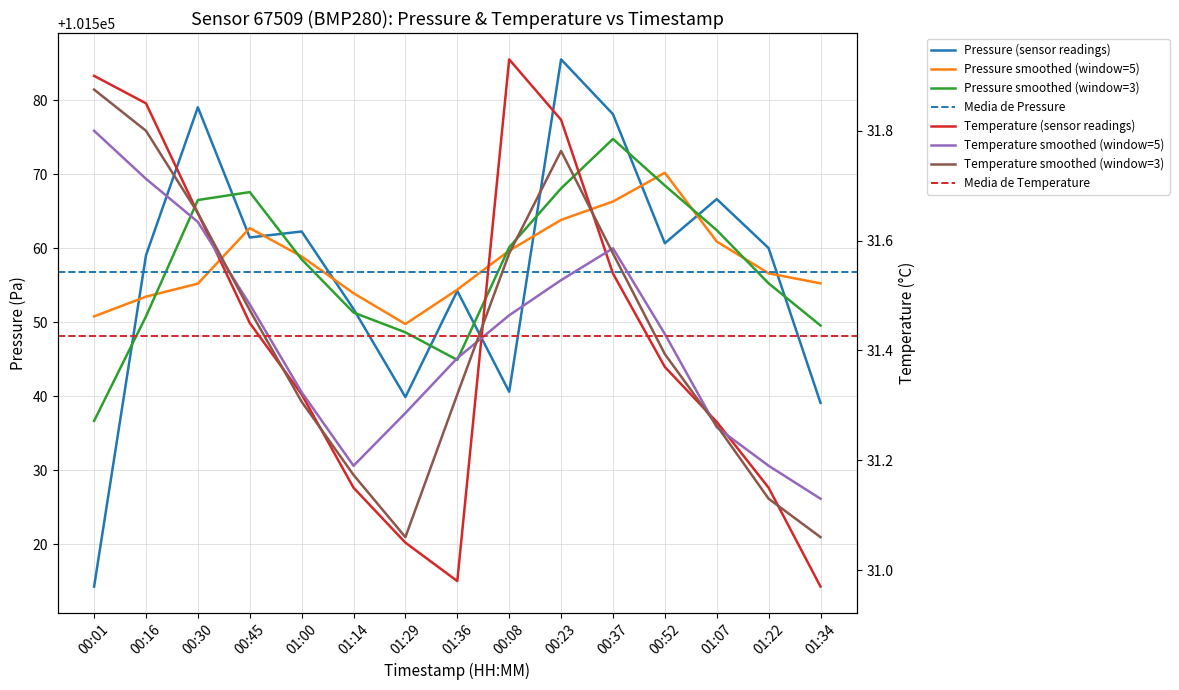

What is the value of the temperature point at the 11th from the left?

31.5